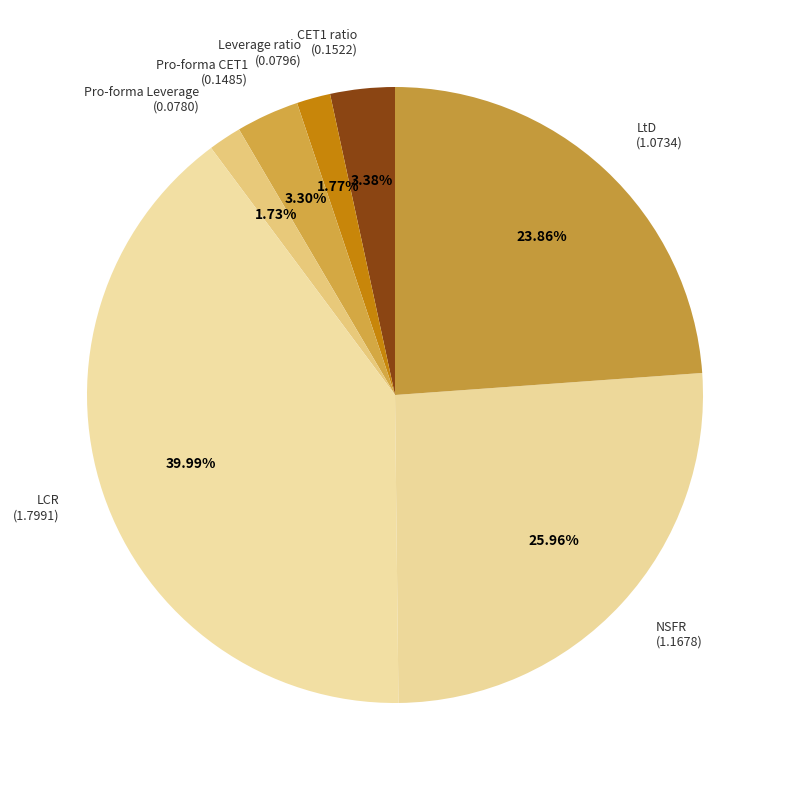

What is the largest slice in the pie chart?

LCR (1.7991)